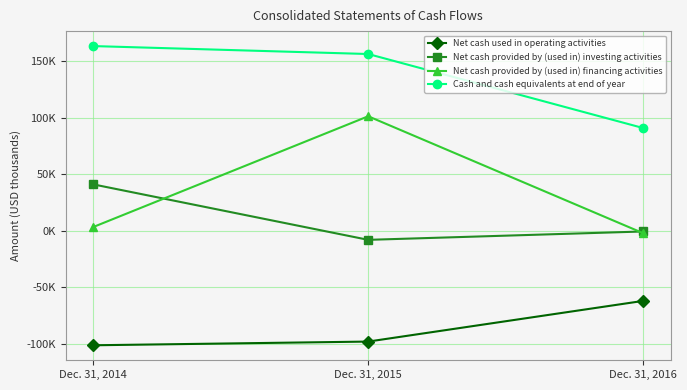

The value of Cash and cash equivalents at end of year at Dec. 31, 2016 is 90712. True or false?

True